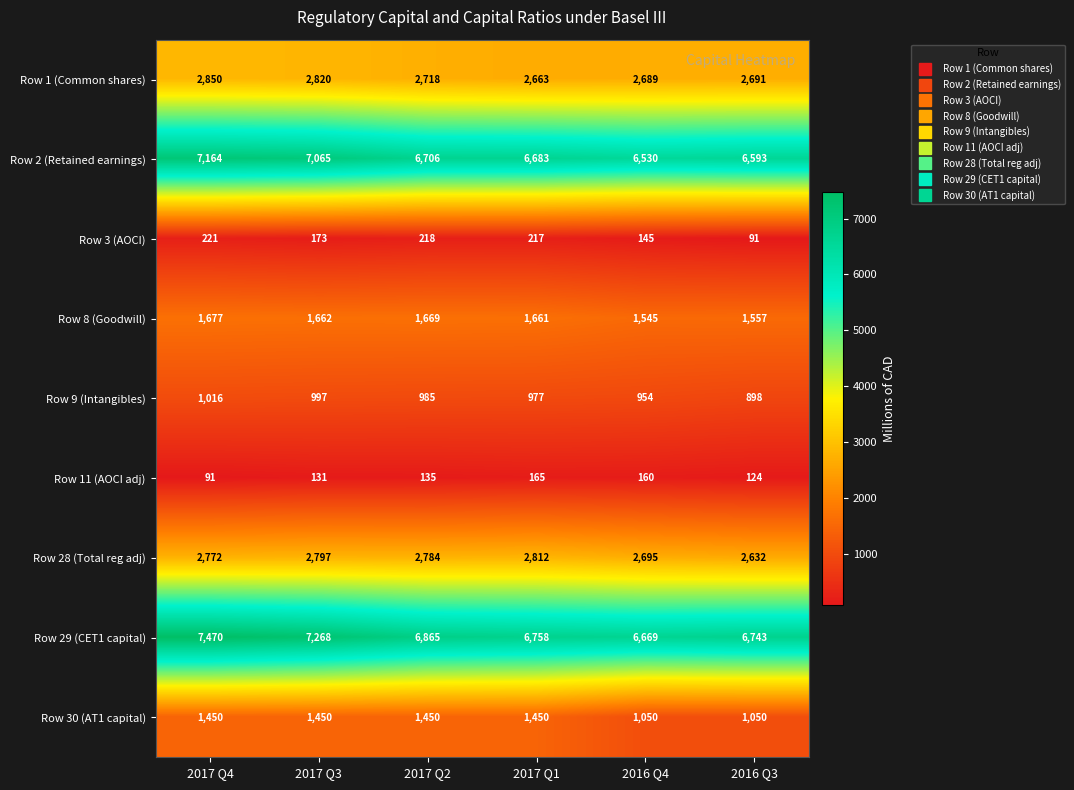

List the labels in order of Row 9 (Intangibles) value, largest first.

2017 Q4, 2017 Q3, 2017 Q2, 2017 Q1, 2016 Q4, 2016 Q3